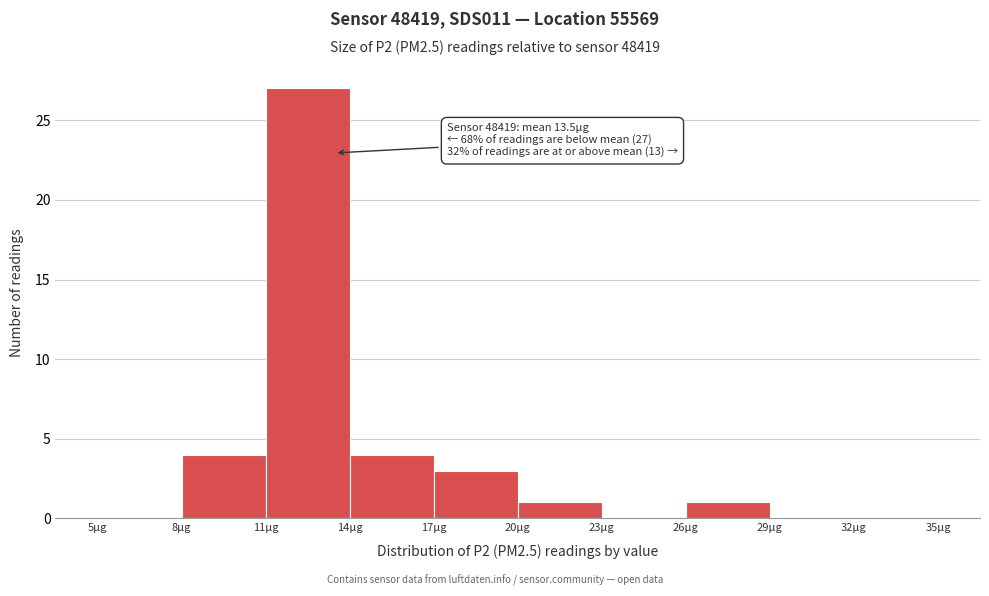

Which range on the x-axis has the tallest bar?

11 to 14